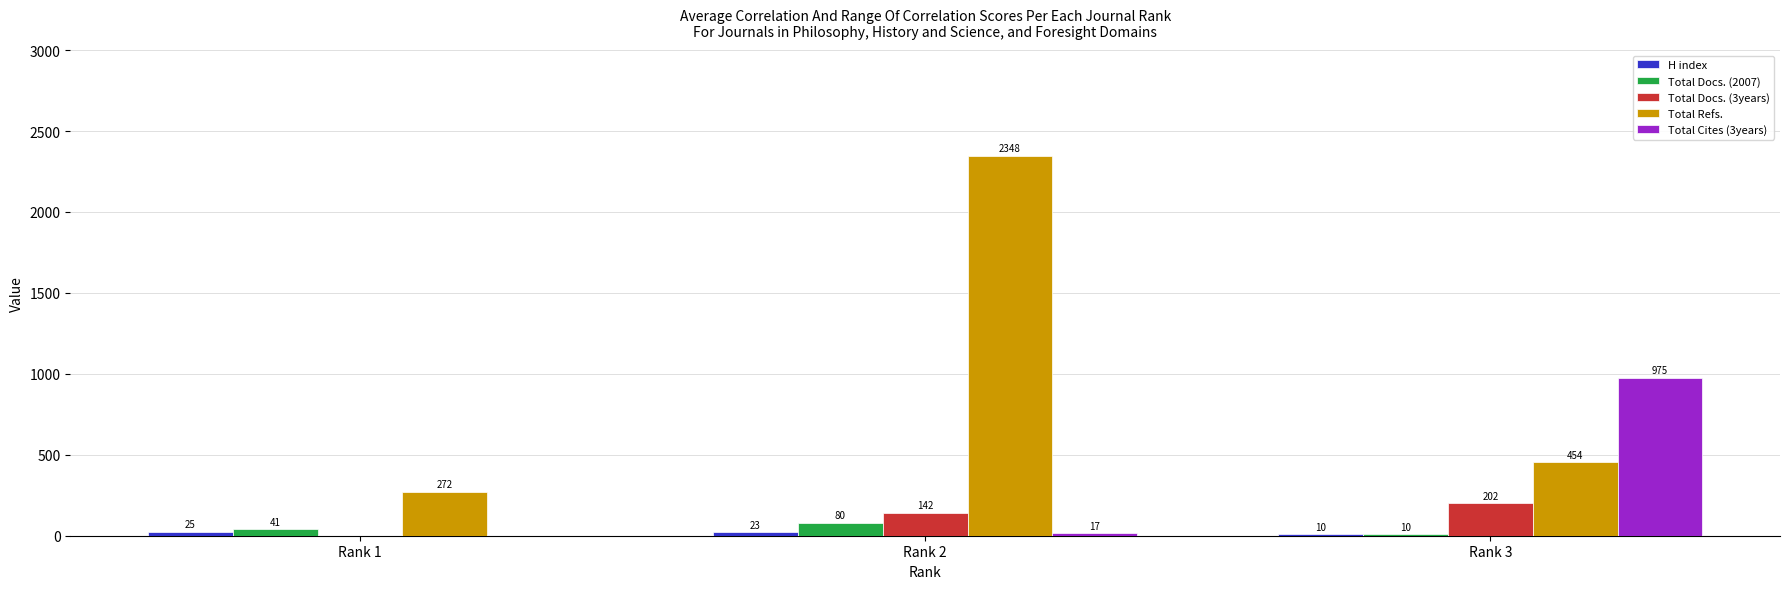

True or false: Total Docs. (3years) has a value of 82 at Rank 3.

False